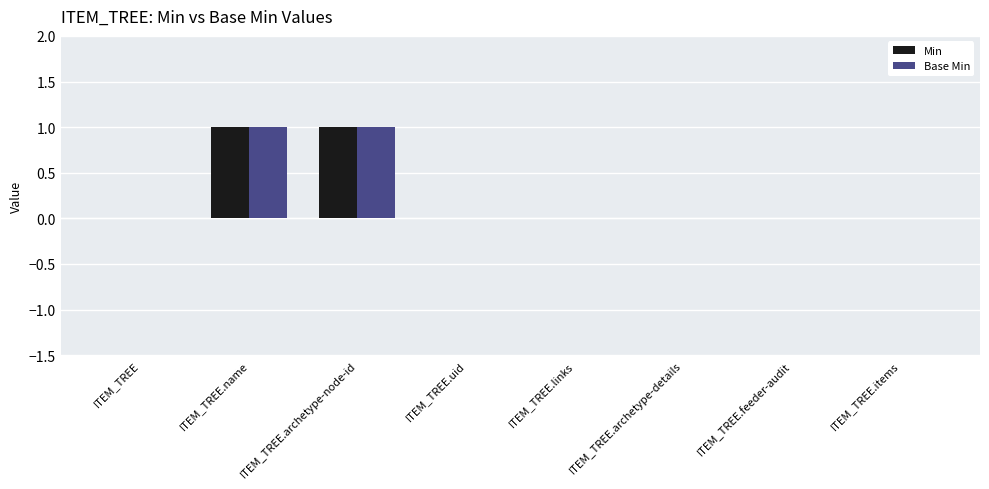

True or false: Base Min has a value of 0 at ITEM_TREE.feeder-audit.

True